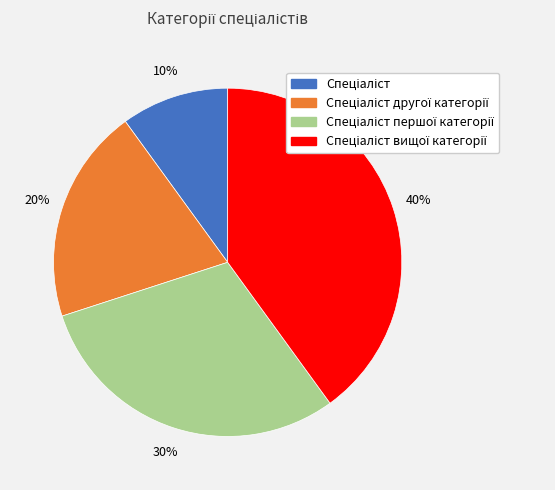

Is there any slice that represents more than half of the pie?

No